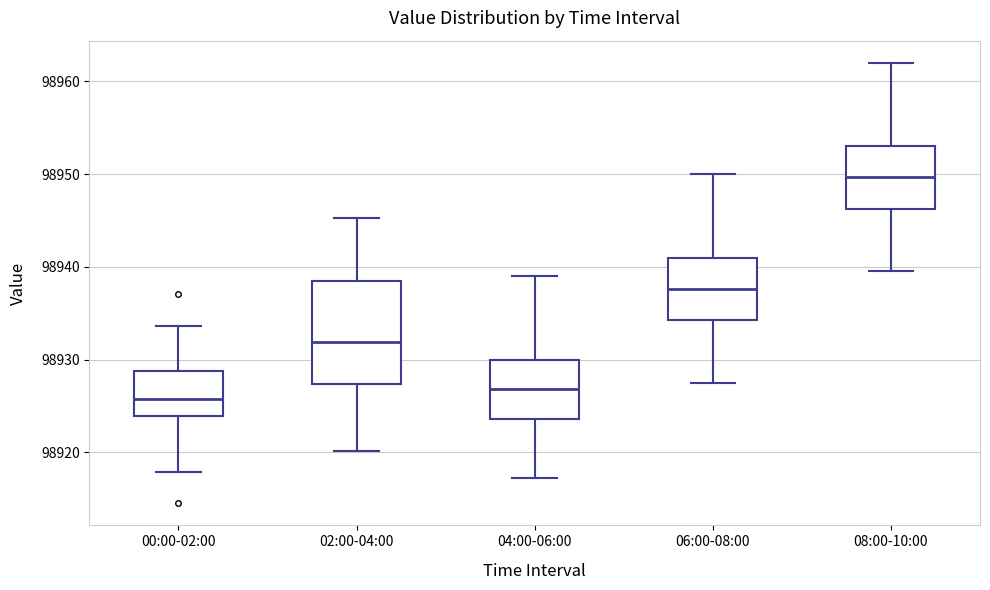

Reading left to right, transcribe this box plot: for each box, give where its median line is, the range the box spans, and where its two whiskers end, as read against the y-axis. The values are not printed on the chart, so give them approximately, as read against the axis.

00:00-02:00: median 98926, box 98924 to 98929, whiskers 98918 to 98934
02:00-04:00: median 98932, box 98927 to 98939, whiskers 98920 to 98945
04:00-06:00: median 98927, box 98924 to 98930, whiskers 98917 to 98939
06:00-08:00: median 98938, box 98934 to 98941, whiskers 98928 to 98950
08:00-10:00: median 98950, box 98946 to 98953, whiskers 98940 to 98962